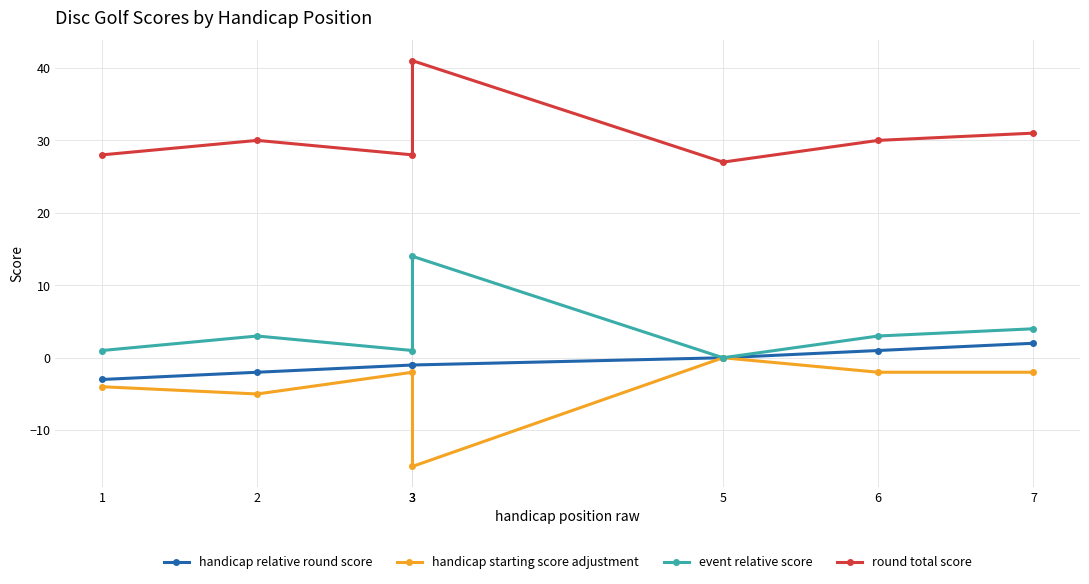

What is the value of the event relative score point at the 6th from the left?

3